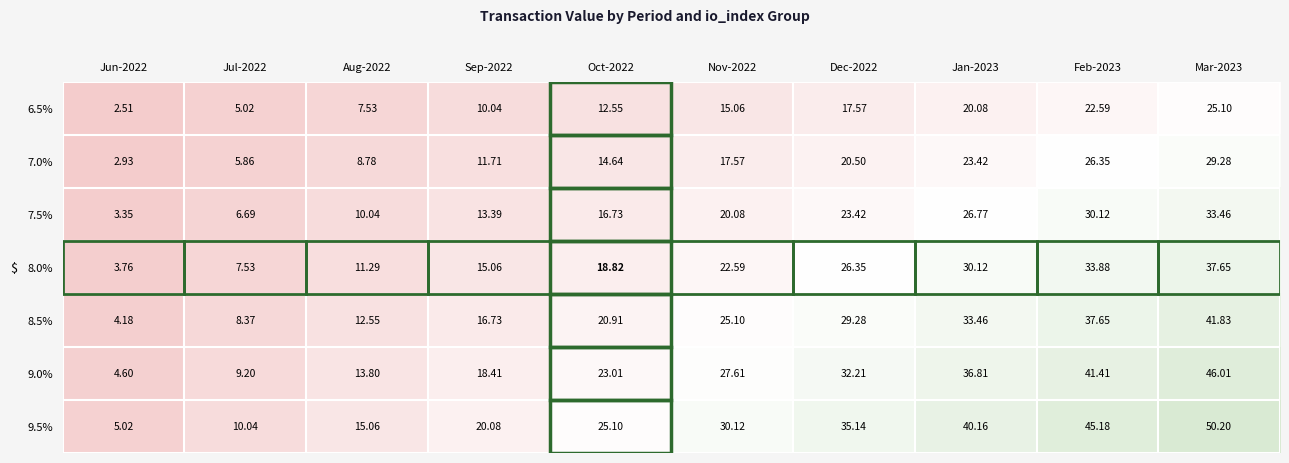

Is the value of 9.0% at Sep-2022 greater than the value of 7.0% at Dec-2022?

No